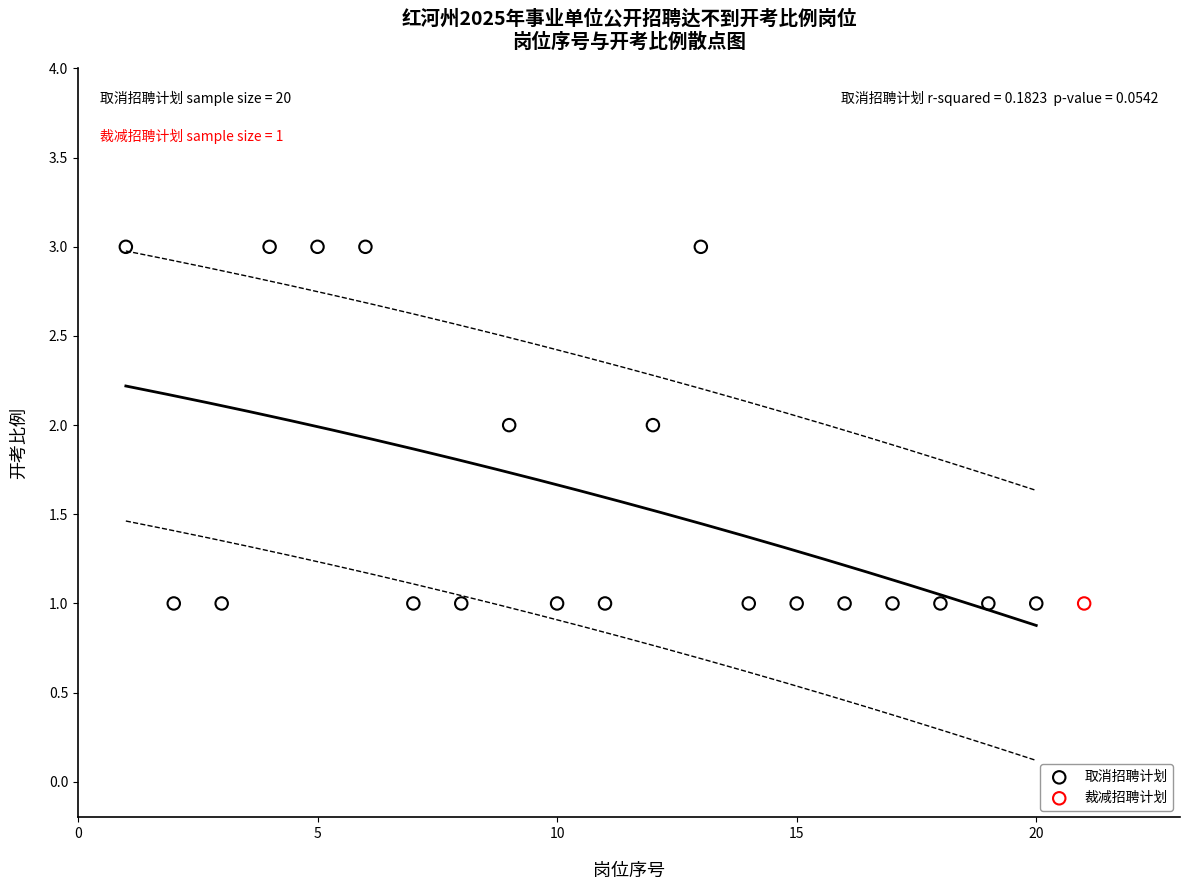

What are all the series names shown in the legend?

取消招聘计划, 裁减招聘计划